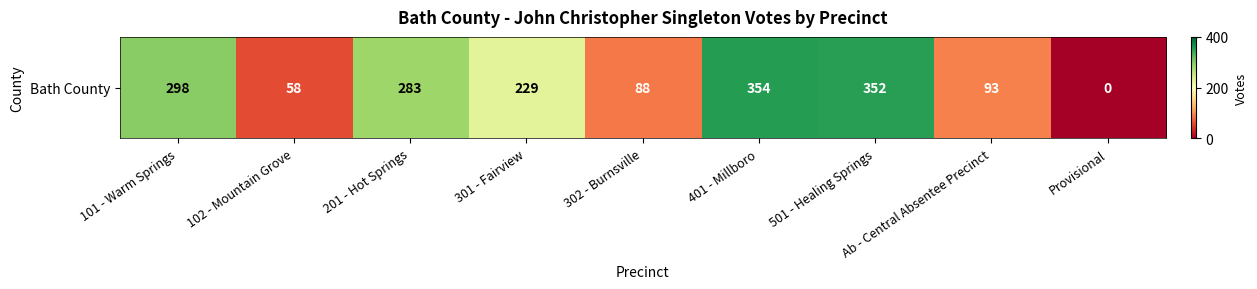

Read the value at 201 - Hot Springs, to the nearest 5.

285